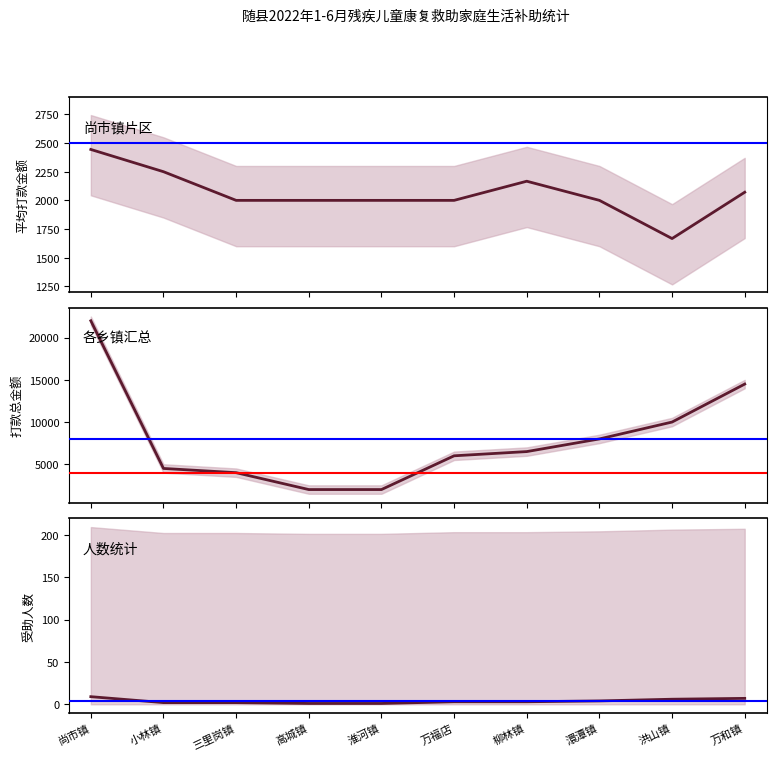

What is the label of the 6th point from the right?

淮河镇